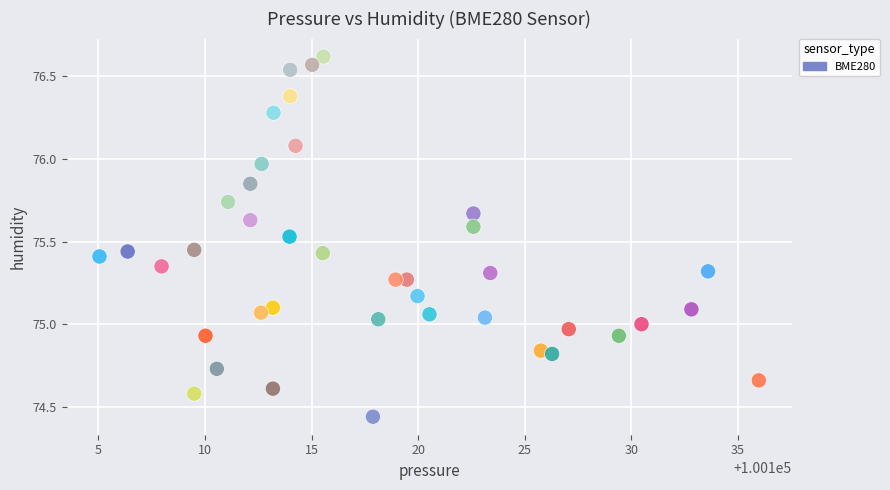

What is the range of X values (max minus min)?

30.9